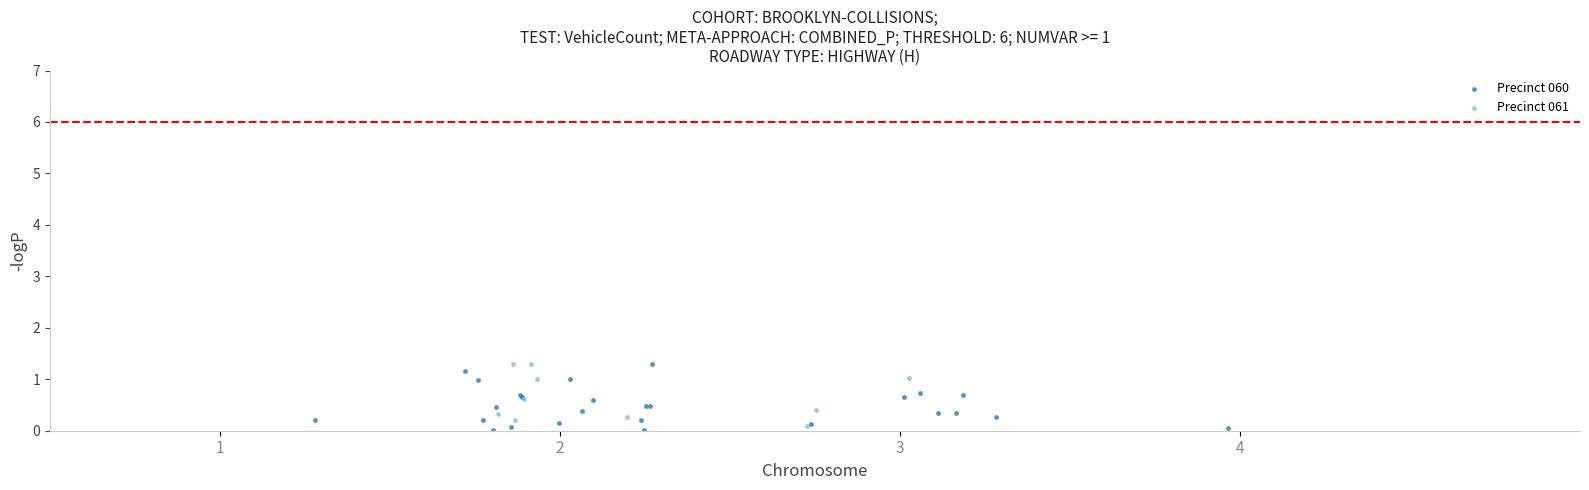

What are all the series names shown in the legend?

Precinct 060, Precinct 061